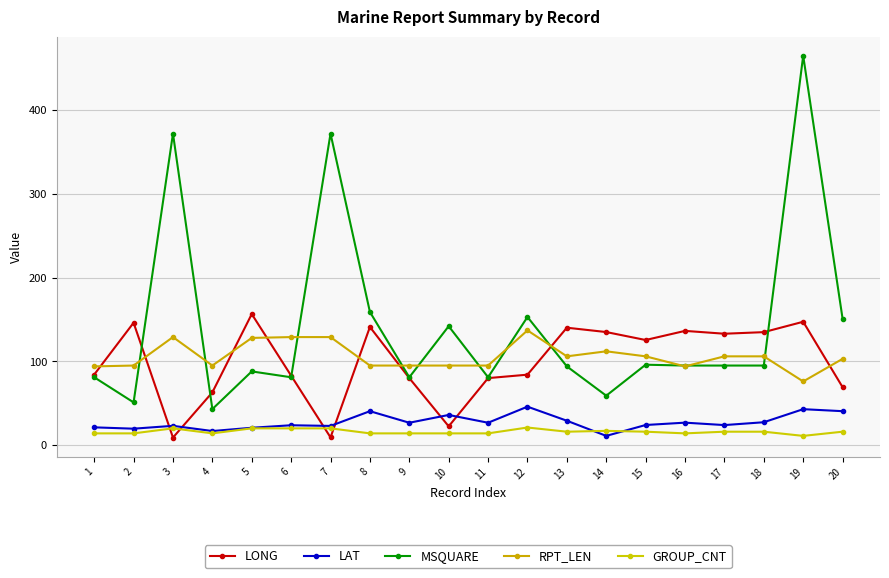

Count the number of data series in this chart.

5